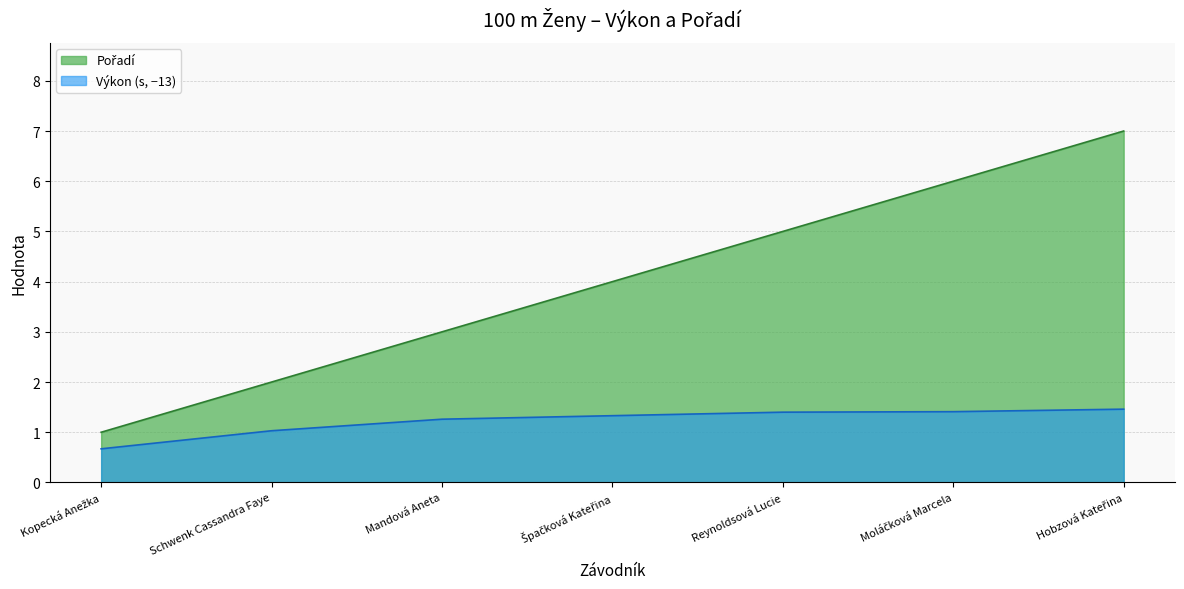

Rank the series at Hobzová Kateřina from lowest to highest value.

Výkon, Pořadí